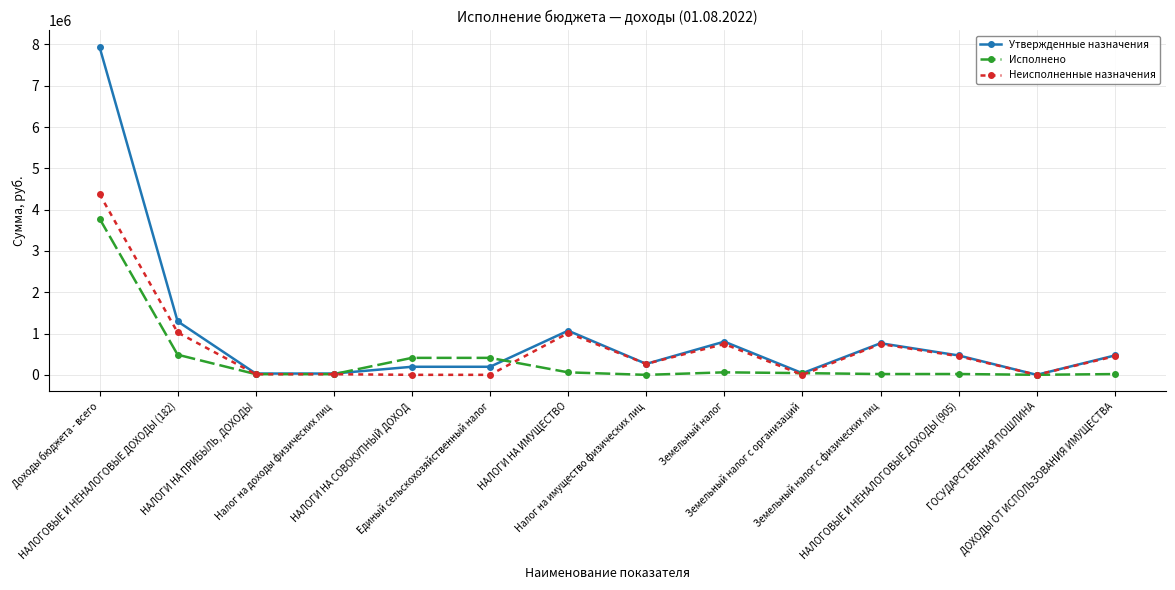

Which series has the largest range (max minus min)?

Утвержденные назначения